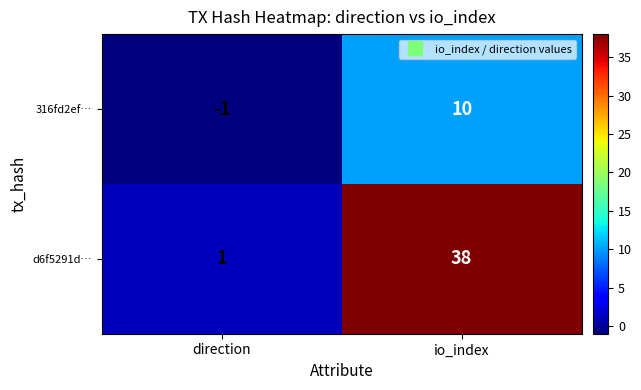

How many categories are shown in the chart?

2